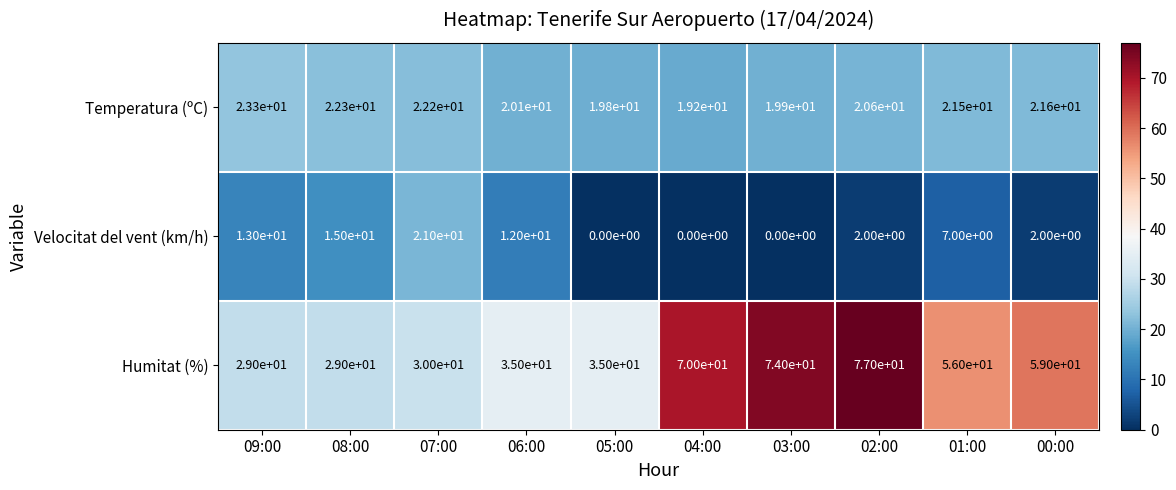

How many values in the Velocitat del vent (km/h) series are below 7?

5